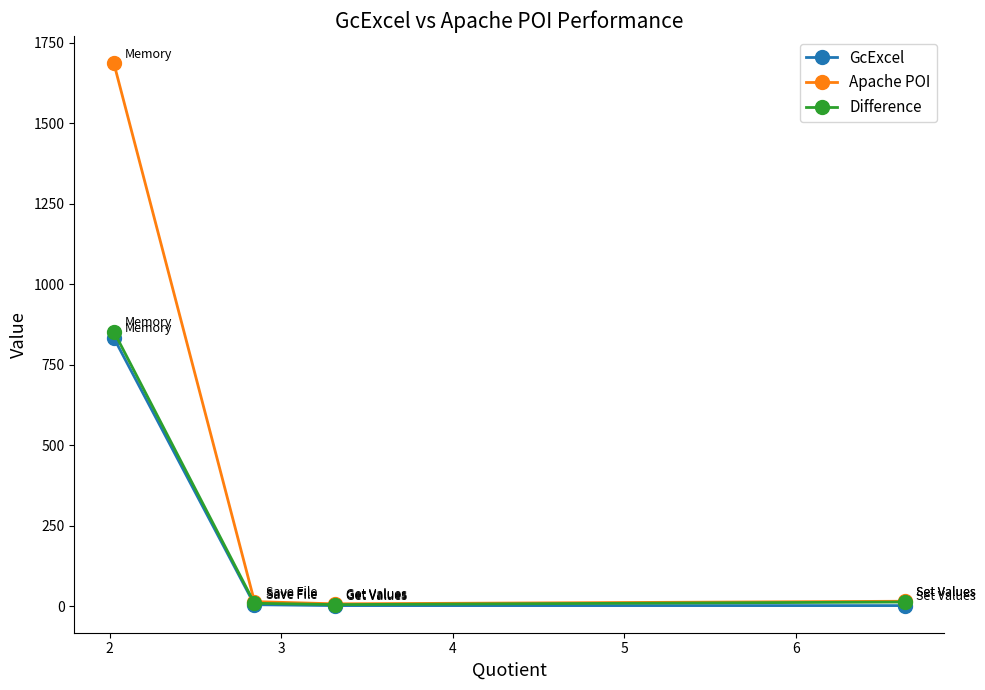

What is the highest value of the Apache POI series?

1686.2